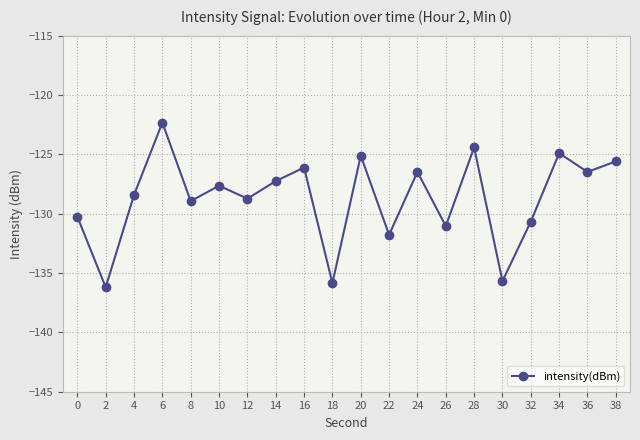

Reading left to right, transcribe all the data shown in this chart.

0=-130.3	2=-136.2	4=-128.4	6=-122.3	8=-128.9	10=-127.6	12=-128.7	14=-127.3	16=-126.1	18=-135.8	20=-125.1	22=-131.8	24=-126.5	26=-131.0	28=-124.4	30=-135.7	32=-130.7	34=-124.9	36=-126.5	38=-125.6